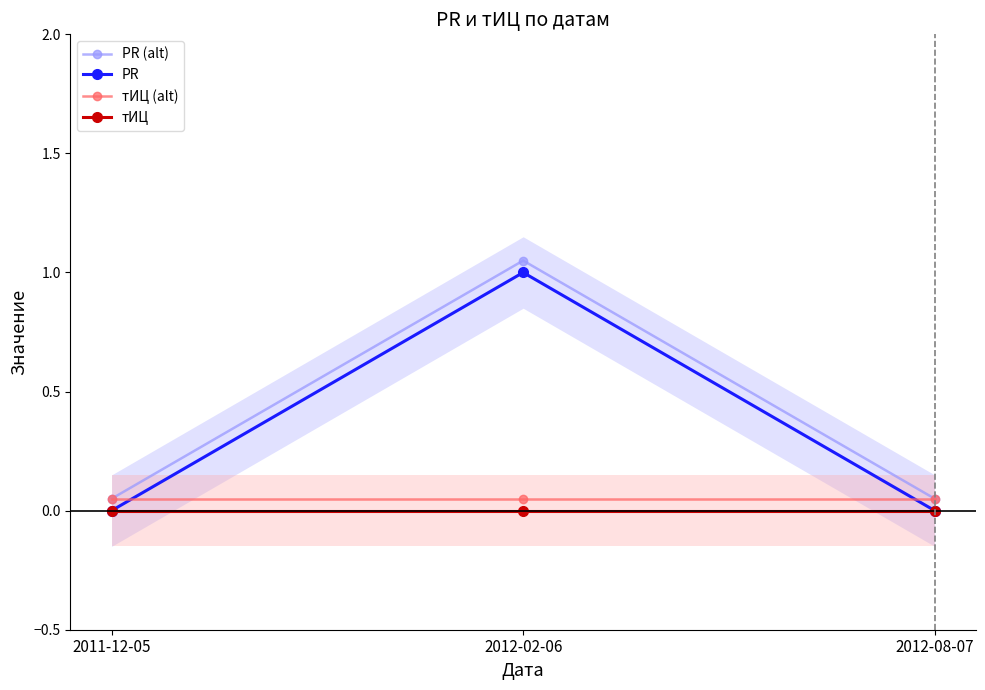

Is the value of PR at 2012-02-06 greater than the value of тИЦ at 2011-12-05?

Yes